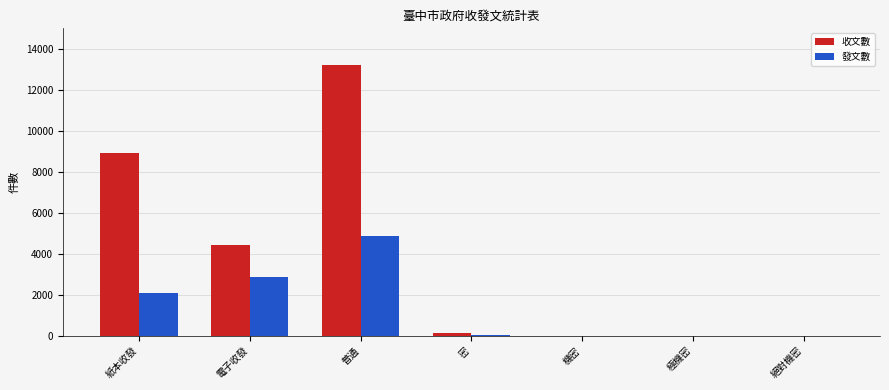

What is the sum of all 收文數 values?

26632